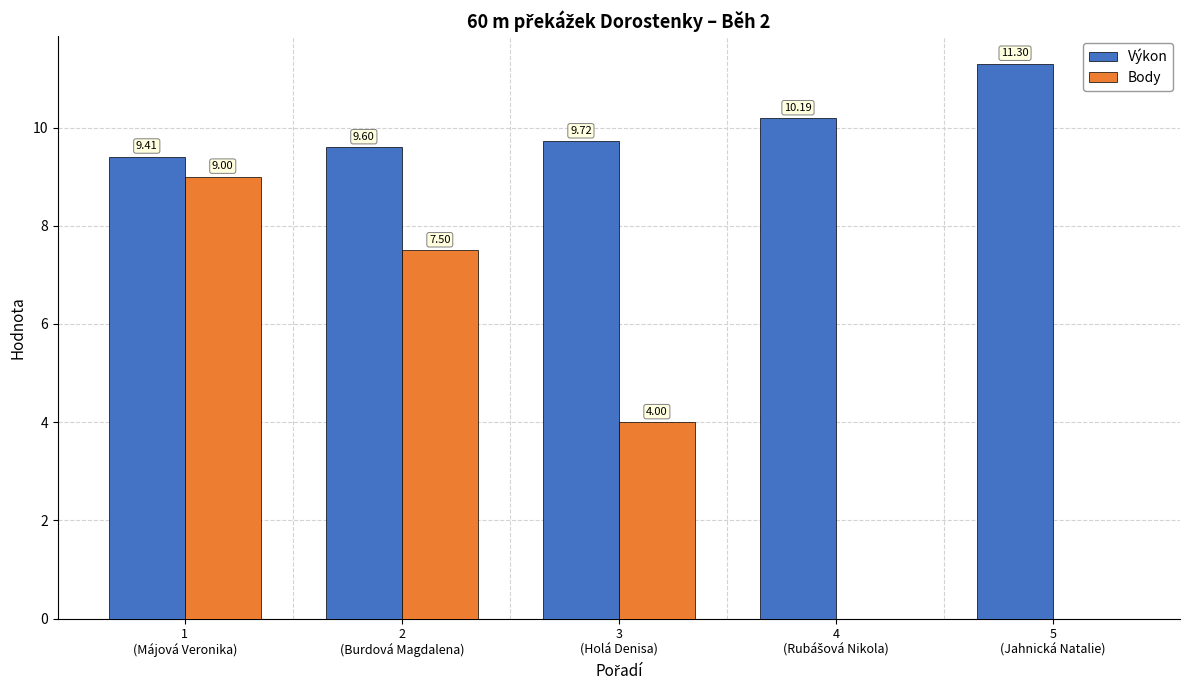

Which series has the largest total across all categories?

Výkon